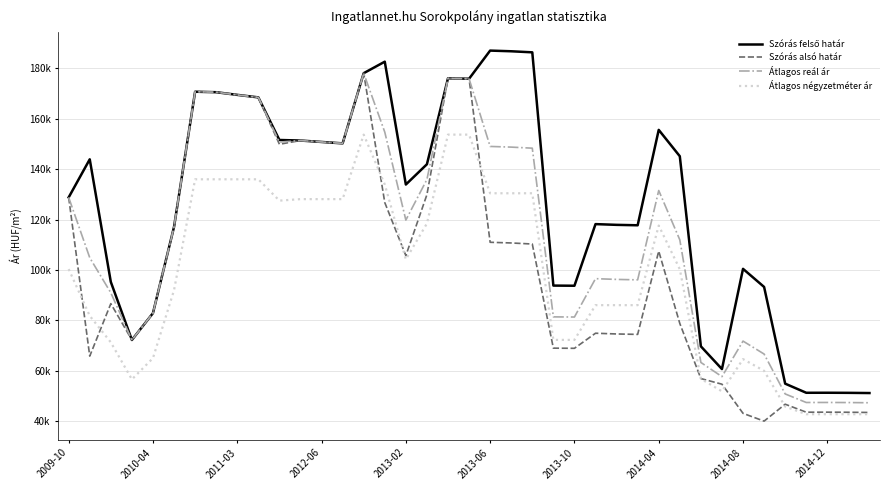

True or false: Átlagos négyzetméter ár and Átlagos reál ár cross at least once.

False